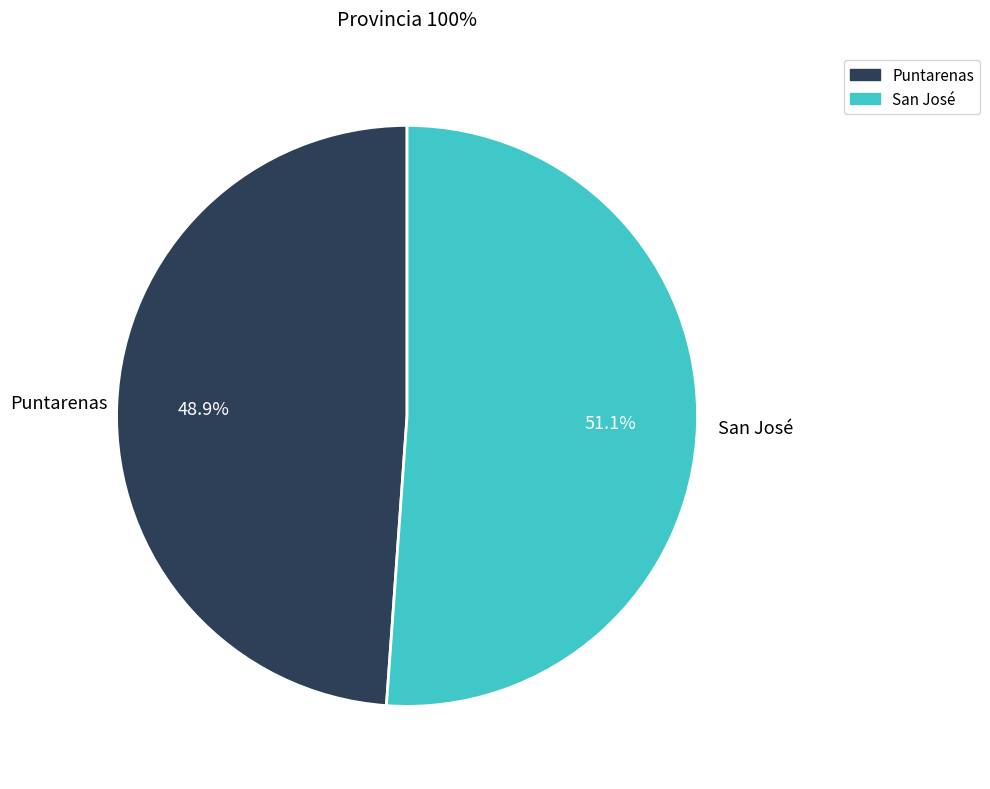

Do Puntarenas and San José together represent more than half of the pie?

Yes